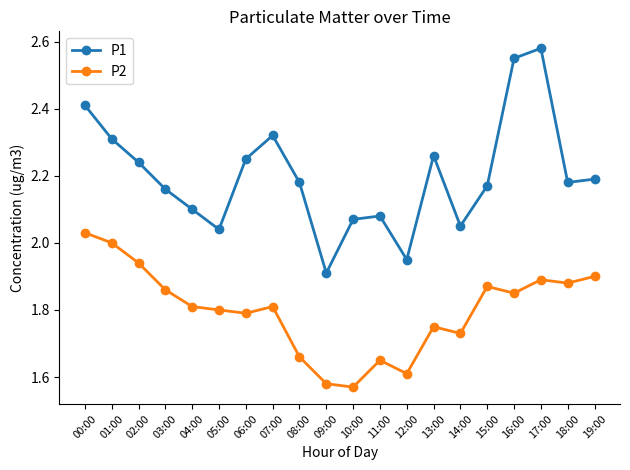

Which series has the largest total across all categories?

P1